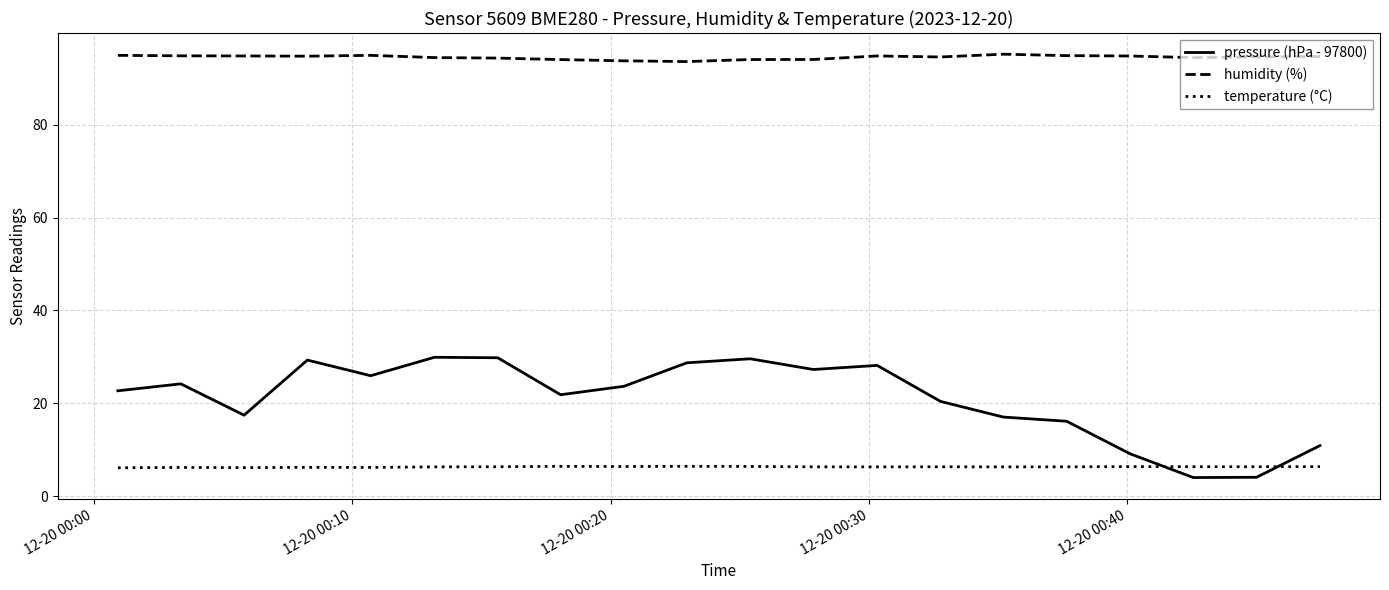

Which series has the largest range (max minus min)?

pressure (hPa - 97800)